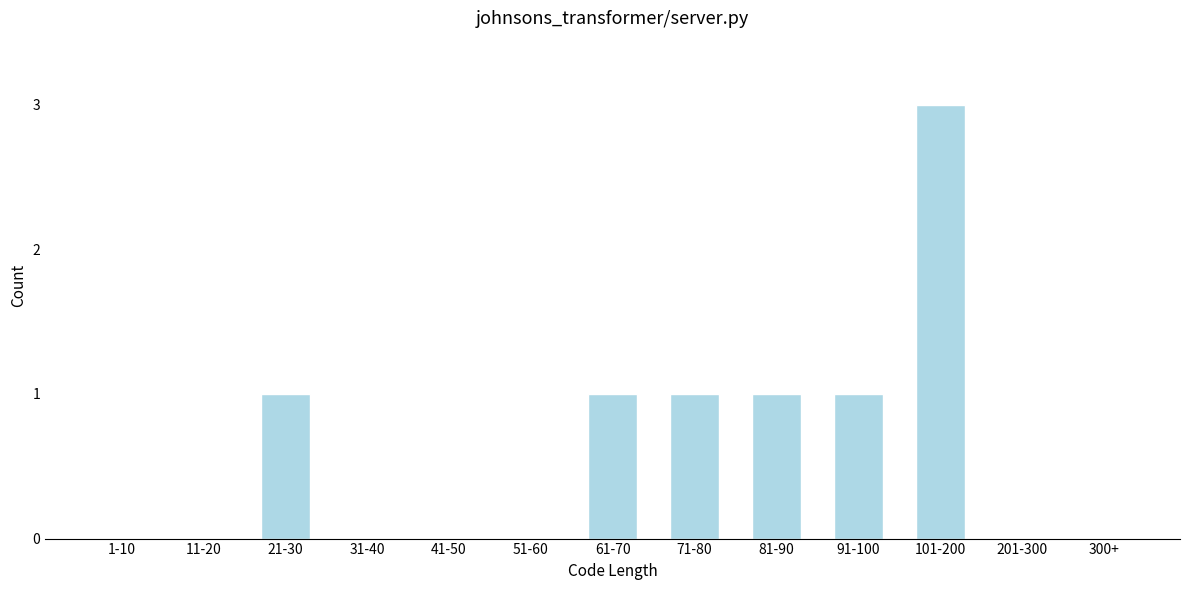

Reading left to right, transcribe all the data shown in this chart.

1-10=0	11-20=0	21-30=1	31-40=0	41-50=0	51-60=0	61-70=1	71-80=1	81-90=1	91-100=1	101-200=3	201-300=0	300+=0